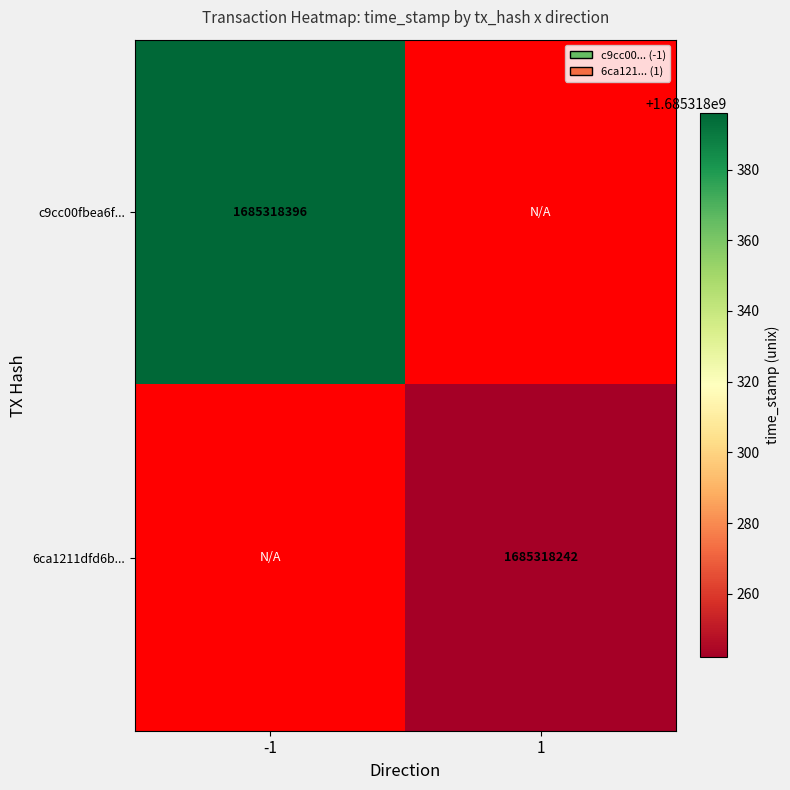

How many positive values does the c9cc00fbea6f92d2b24d9270556a05ac158d5c3 series have?

1